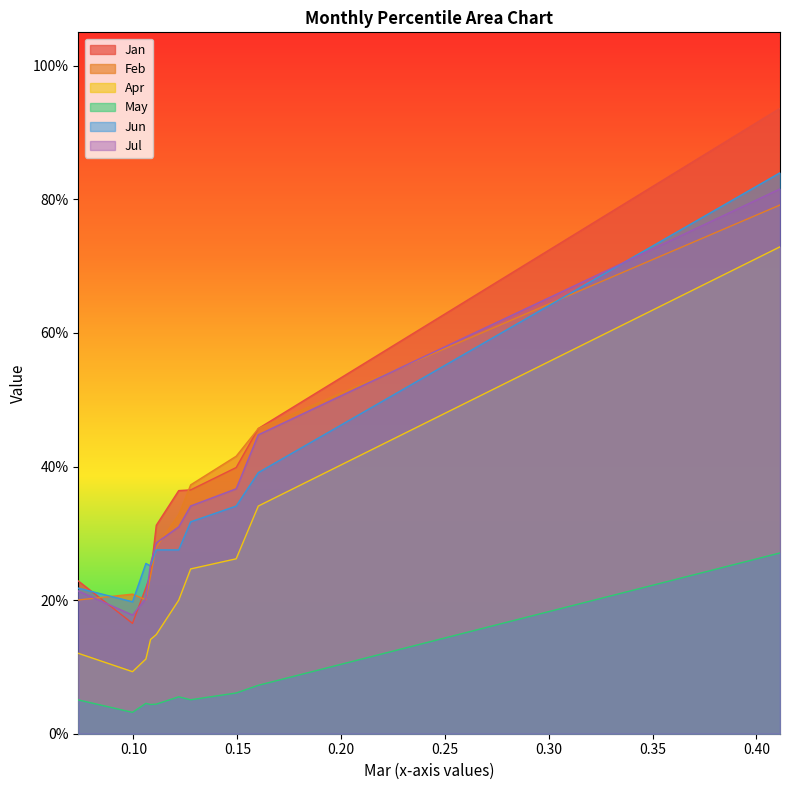

Reading left to right, transcribe all the data shown in this chart.

Jan: pct05=0.2	pct15=0.2	pct25=0.2	pct35=0.2	pct45=0.3	pct55=0.4	pct65=0.4	pct75=0.4	pct85=0.5	pct95=0.9
Feb: pct05=0.2	pct15=0.2	pct25=0.2	pct35=0.2	pct45=0.3	pct55=0.3	pct65=0.4	pct75=0.4	pct85=0.5	pct95=0.8
Apr: pct05=0.1	pct15=0.1	pct25=0.1	pct35=0.1	pct45=0.1	pct55=0.2	pct65=0.2	pct75=0.3	pct85=0.3	pct95=0.7
May: pct05=0.1	pct15=0.0	pct25=0.0	pct35=0.0	pct45=0.0	pct55=0.1	pct65=0.1	pct75=0.1	pct85=0.1	pct95=0.3
Jun: pct05=0.2	pct15=0.2	pct25=0.3	pct35=0.3	pct45=0.3	pct55=0.3	pct65=0.3	pct75=0.3	pct85=0.4	pct95=0.8
Jul: pct05=0.2	pct15=0.2	pct25=0.2	pct35=0.3	pct45=0.3	pct55=0.3	pct65=0.3	pct75=0.4	pct85=0.4	pct95=0.8